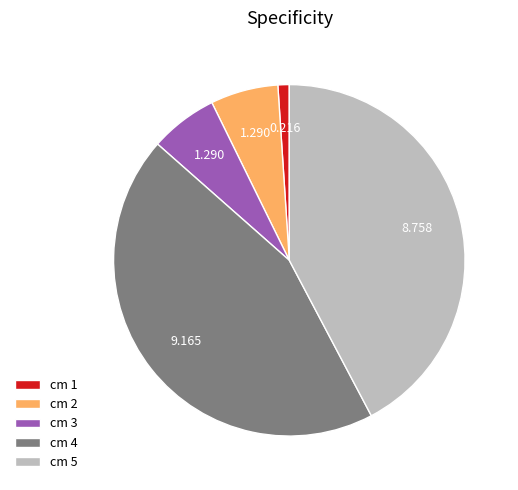

Which slice is the largest?

cm 4